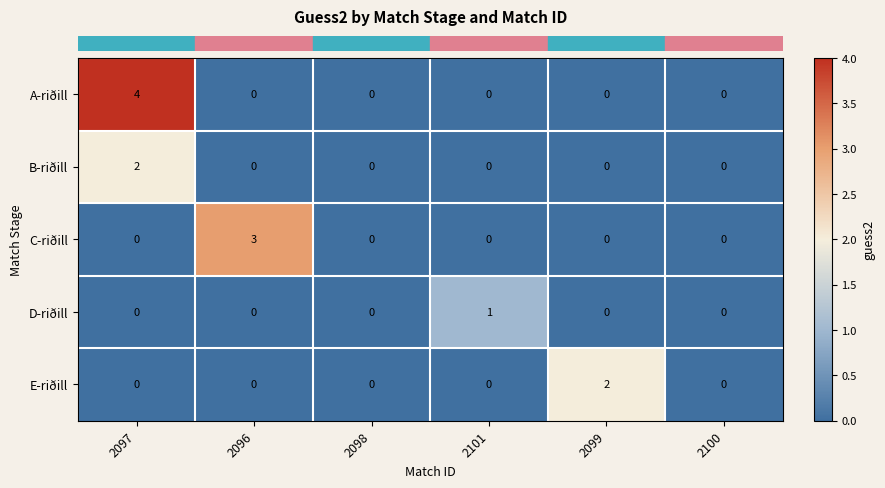

What is the sum of all C-riðill values?

3